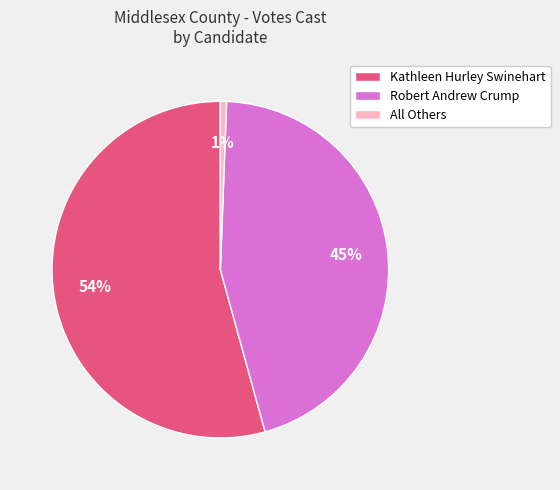

What percentage is the Robert Andrew Crump slice, to the nearest percent?

45%